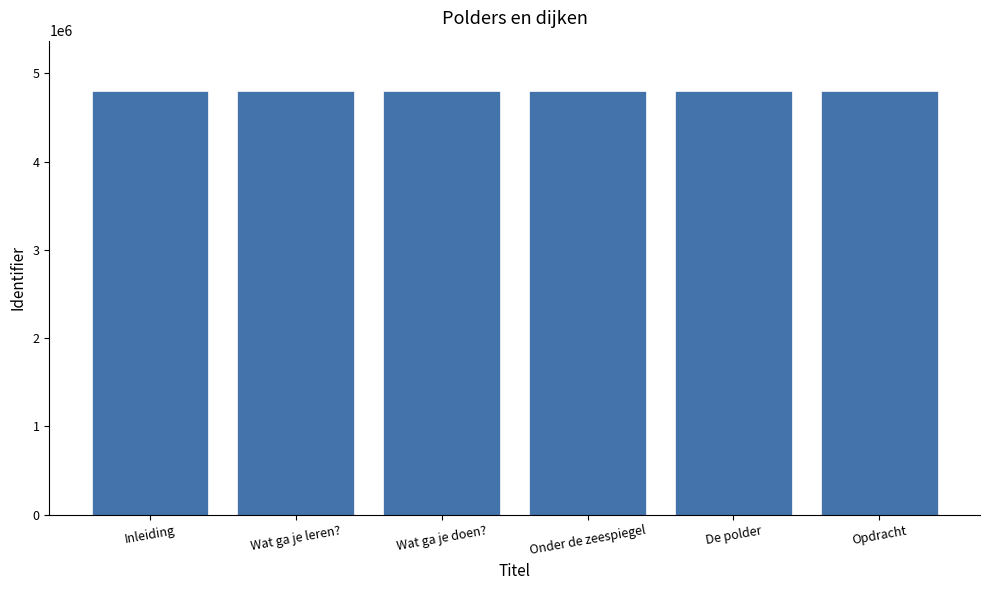

How many bars are there in total?

6